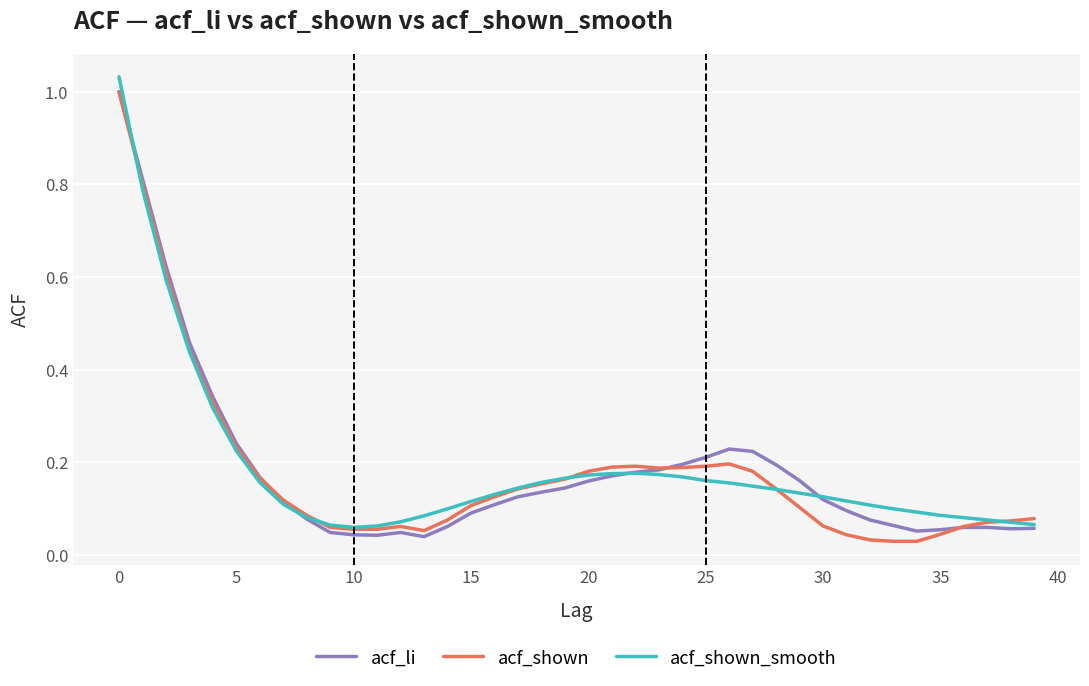

Is it true that acf_shown equals 0.4 at 5?

False